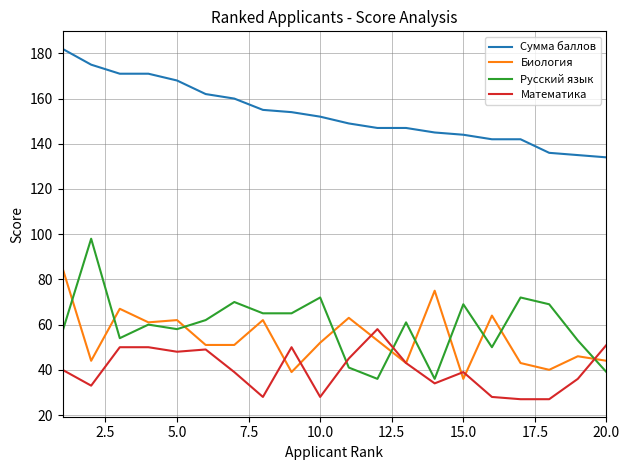

What is the maximum value for Математика?

58